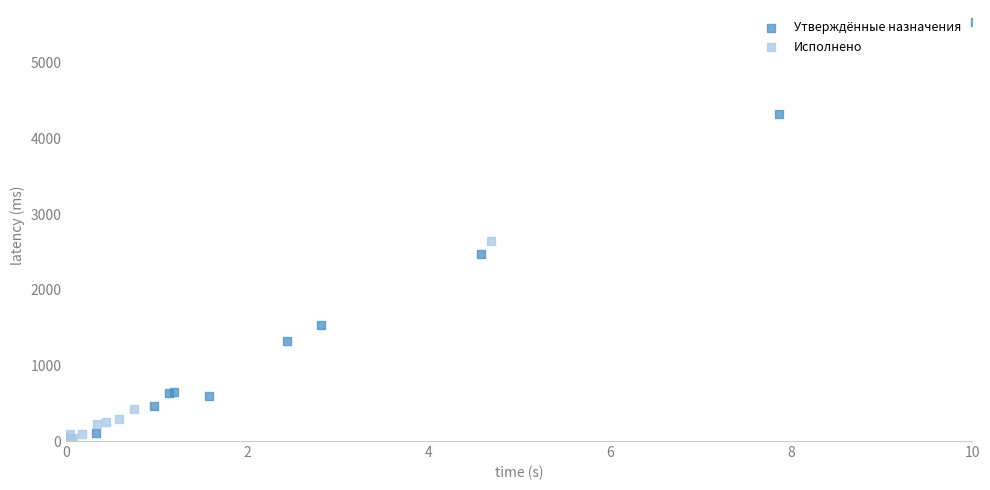

Which series has the largest Y range (max minus min)?

Утверждённые назначения